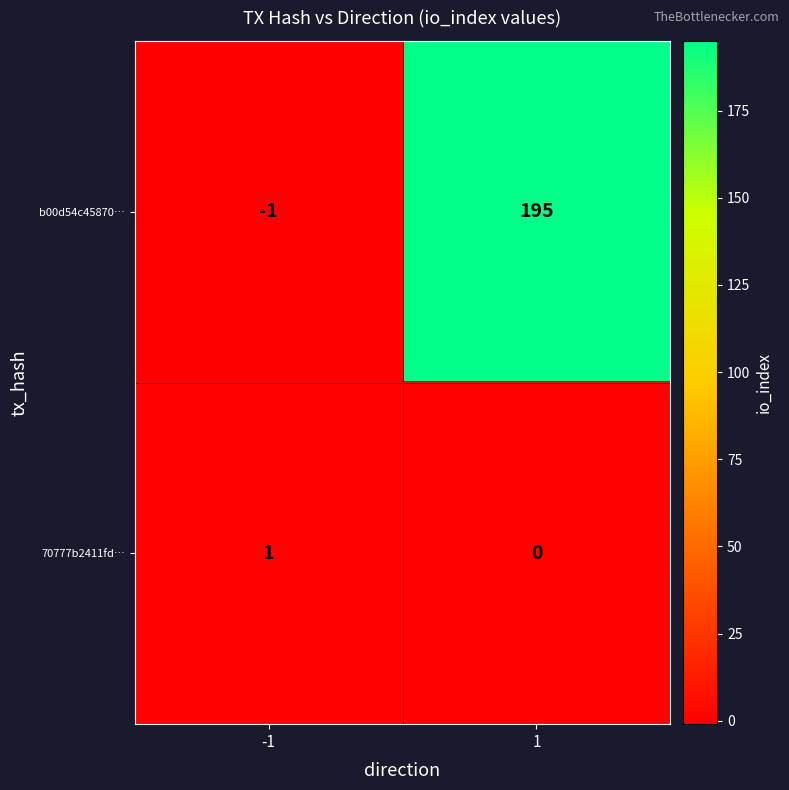

Between -1 and 1, which series saw the biggest shift?

b00d54c45870…